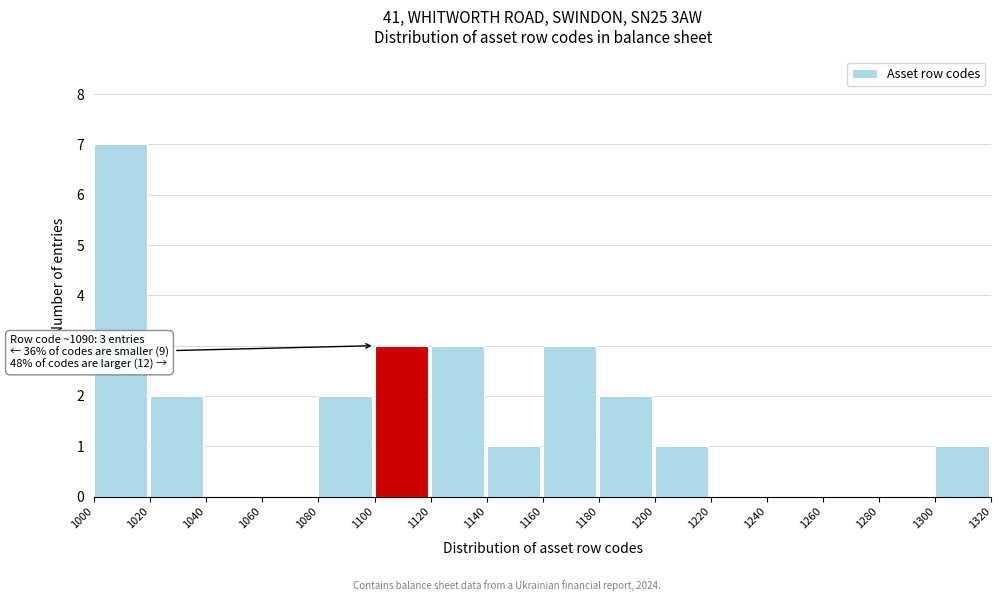

Over which range of the x-axis is the bar tallest?

1000 to 1020